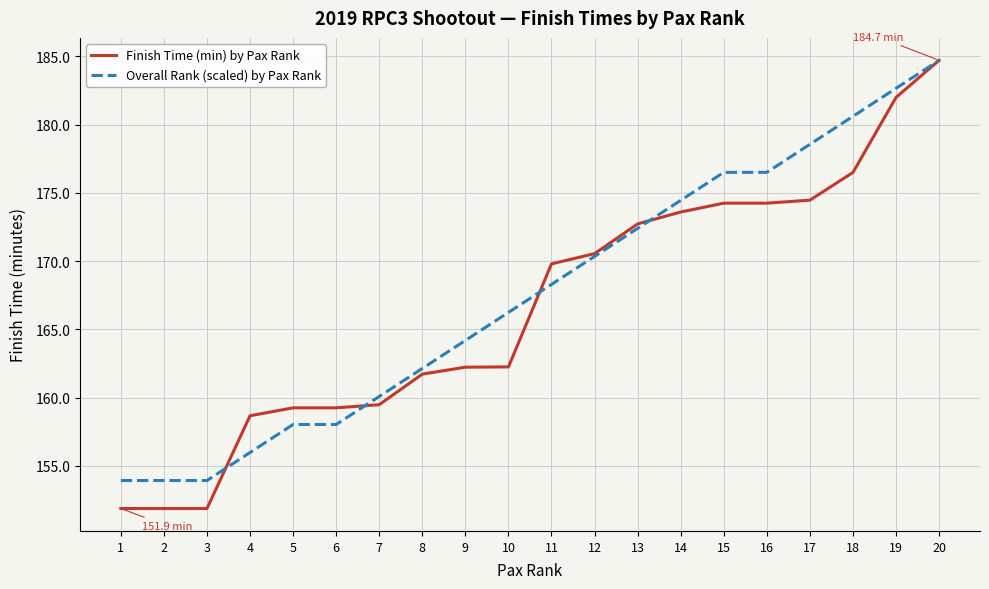

Does the chart have visible grid lines?

Yes